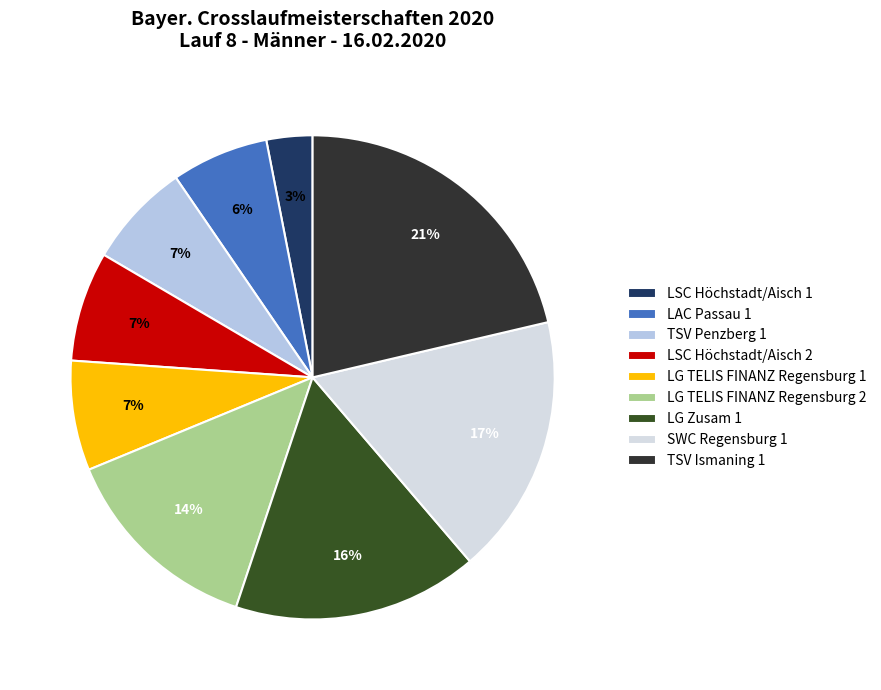

To the nearest percent, what percentage of the pie is TSV Ismaning 1?

21%